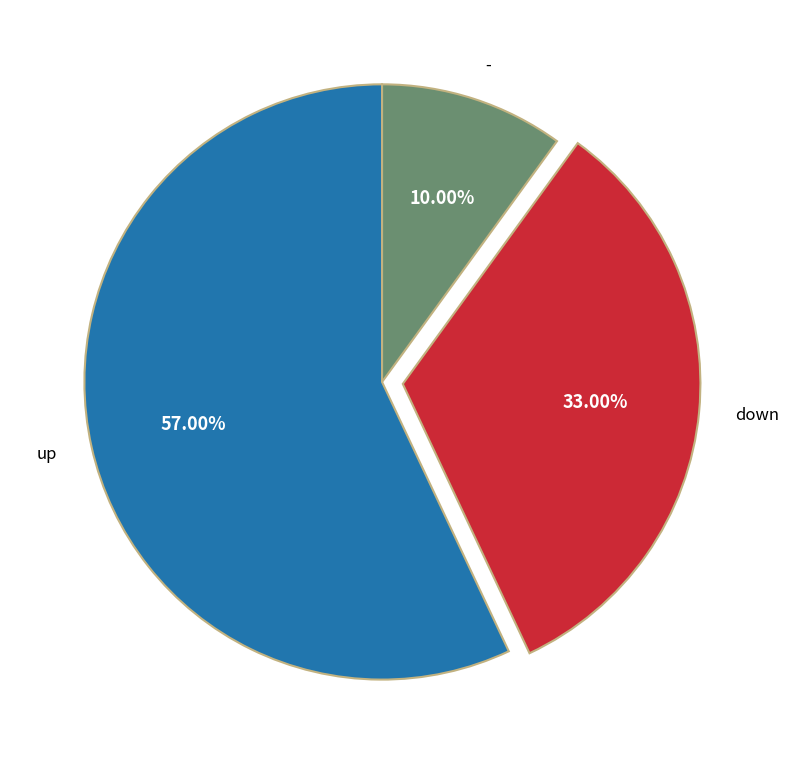

How many slices are in this pie chart?

3